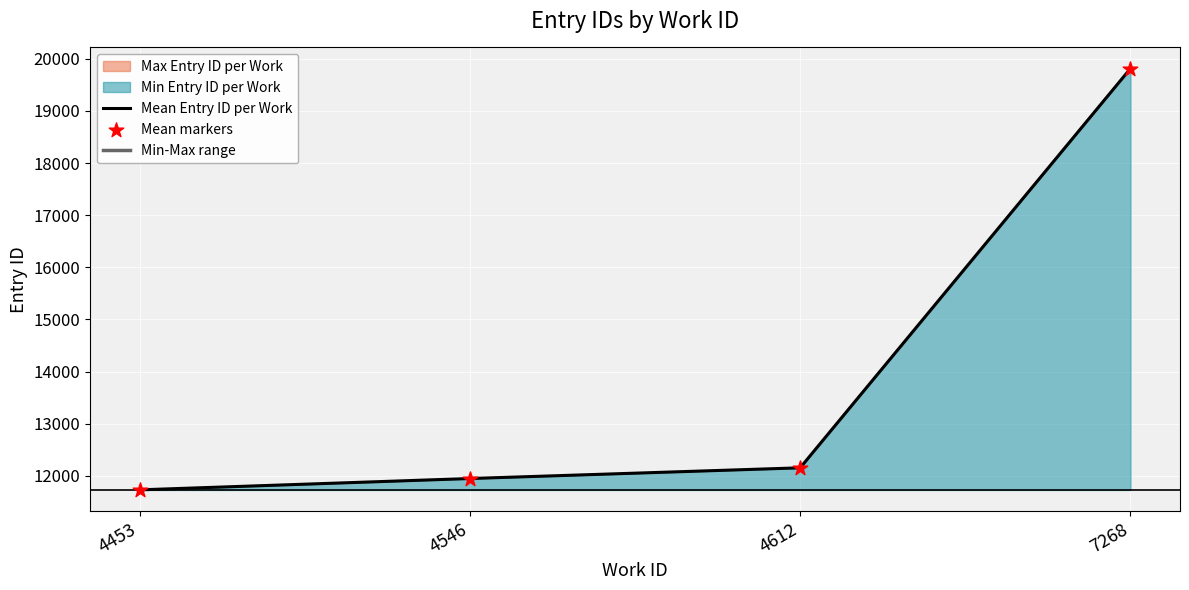

What is the change in value from 4453 to 4612?

+426